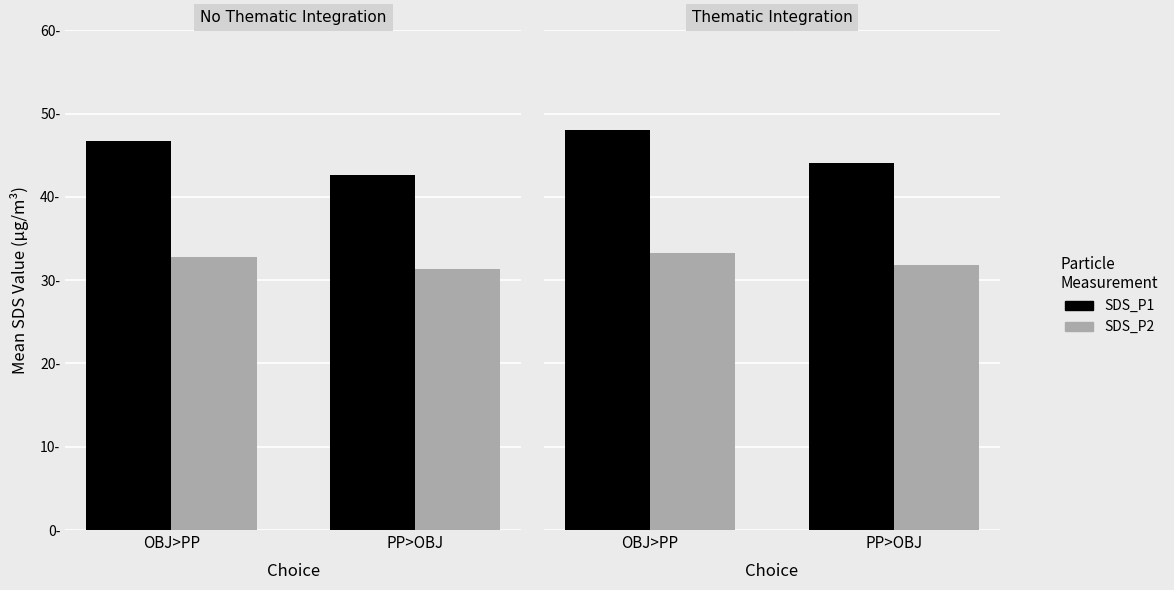

Rank the series by their average value, from highest to lowest.

SDS_P1, SDS_P2